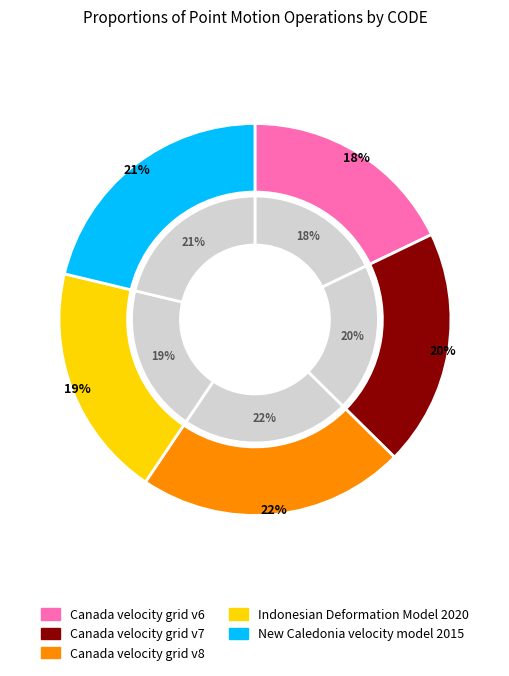

Rank the categories by value from highest to lowest.

Canada velocity grid v8, New Caledonia velocity model 2015, Canada velocity grid v7, Indonesian Deformation Model 2020, Canada velocity grid v6